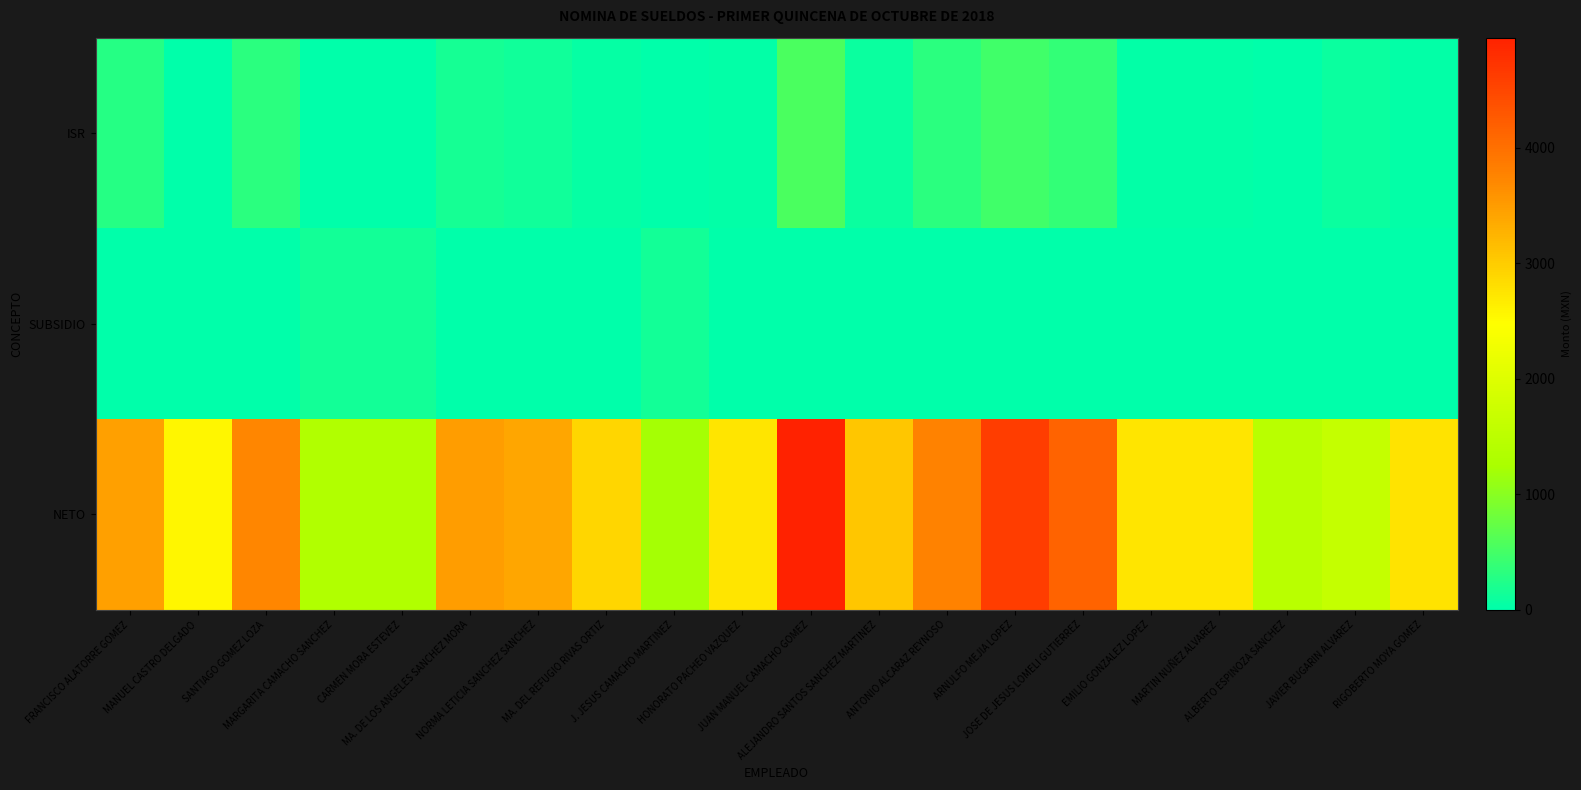

Reading right to left, what are all the values shown in this chart?

ISR: RIGOBERTO MOYA GOMEZ=32.5	JAVIER BUGARIN ALVAREZ=78.0	ALBERTO ESPINOZA SANCHEZ=17.3	MARTIN NUÑEZ ALVAREZ=31.4	EMILIO GONZALEZ LOPEZ=31.4	JOSE DE JESUS LOMELI GUTIERREZ=382.3	ARNULFO MEJIA LOPEZ=473.6	ANTONIO ALCARAZ REYNOSO=323.4	ALEJANDRO SANTOS SANCHEZ MARTINEZ=93.3	JUAN MANUEL CAMACHO GOMEZ=545.4	HONORATO PACHEO VAZQUEZ=31.4	J. JESUS CAMACHO MARTINEZ=0.0	MA. DEL REFUGIO RIVAS ORTIZ=49.8	NORMA LETICIA SANCHEZ SANCHEZ=134.7	MA. DE LOS ANGELES SANCHEZ MORA=167.2	CARMEN MORA ESTEVEZ=0.0	MARGARITA CAMACHO SANCHEZ=0.0	SANTIAGO GOMEZ LOZA=317.6	MANUEL CASTRO DELGADO=0.0	FRANCISCO ALATORRE GOMEZ=284.8
SUBSIDIO: RIGOBERTO MOYA GOMEZ=0.0	JAVIER BUGARIN ALVAREZ=0.0	ALBERTO ESPINOZA SANCHEZ=0.0	MARTIN NUÑEZ ALVAREZ=0.0	EMILIO GONZALEZ LOPEZ=0.0	JOSE DE JESUS LOMELI GUTIERREZ=0.0	ARNULFO MEJIA LOPEZ=0.0	ANTONIO ALCARAZ REYNOSO=0.0	ALEJANDRO SANTOS SANCHEZ MARTINEZ=0.0	JUAN MANUEL CAMACHO GOMEZ=0.0	HONORATO PACHEO VAZQUEZ=0.0	J. JESUS CAMACHO MARTINEZ=149.1	MA. DEL REFUGIO RIVAS ORTIZ=0.0	NORMA LETICIA SANCHEZ SANCHEZ=0.0	MA. DE LOS ANGELES SANCHEZ MORA=0.0	CARMEN MORA ESTEVEZ=138.9	MARGARITA CAMACHO SANCHEZ=139.1	SANTIAGO GOMEZ LOZA=0.0	MANUEL CASTRO DELGADO=7.3	FRANCISCO ALATORRE GOMEZ=0.0
NETO: RIGOBERTO MOYA GOMEZ=2750.0	JAVIER BUGARIN ALVAREZ=1633.3	ALBERTO ESPINOZA SANCHEZ=1466.7	MARTIN NUÑEZ ALVAREZ=2741.6	EMILIO GONZALEZ LOPEZ=2741.6	JOSE DE JESUS LOMELI GUTIERREZ=4156.2	ARNULFO MEJIA LOPEZ=4625.4	ANTONIO ALCARAZ REYNOSO=3779.0	ALEJANDRO SANTOS SANCHEZ MARTINEZ=3059.7	JUAN MANUEL CAMACHO GOMEZ=4954.5	HONORATO PACHEO VAZQUEZ=2741.6	J. JESUS CAMACHO MARTINEZ=1200.0	MA. DEL REFUGIO RIVAS ORTIZ=2892.3	NORMA LETICIA SANCHEZ SANCHEZ=3398.6	MA. DE LOS ANGELES SANCHEZ MORA=3500.0	CARMEN MORA ESTEVEZ=1350.0	MARGARITA CAMACHO SANCHEZ=1346.6	SANTIAGO GOMEZ LOZA=3731.4	MANUEL CASTRO DELGADO=2563.0	FRANCISCO ALATORRE GOMEZ=3462.7